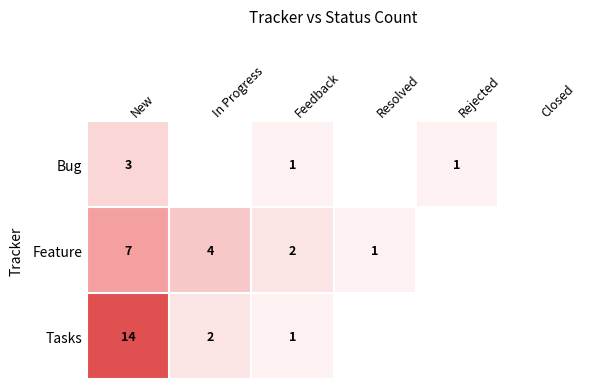

True or false: Tasks has a value of 1 at Feedback.

True